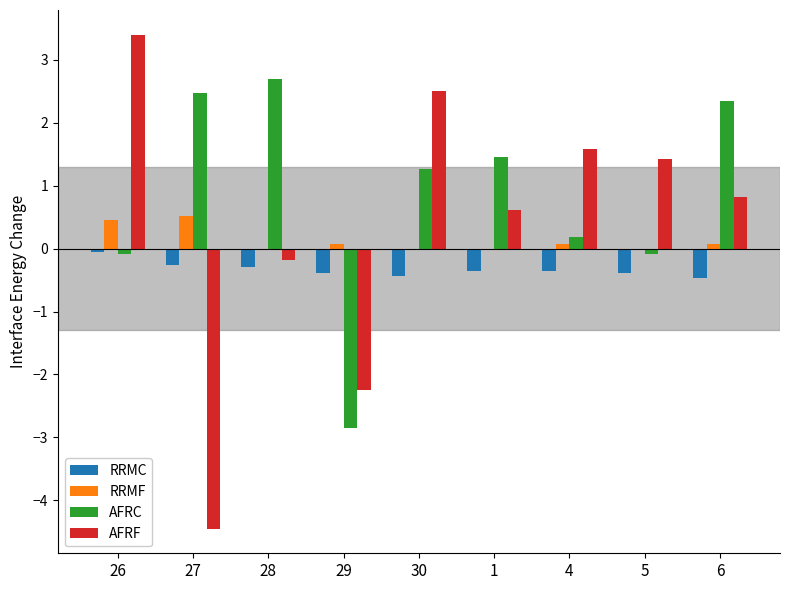

Between 4 and 6, which series saw the biggest shift?

AFRC